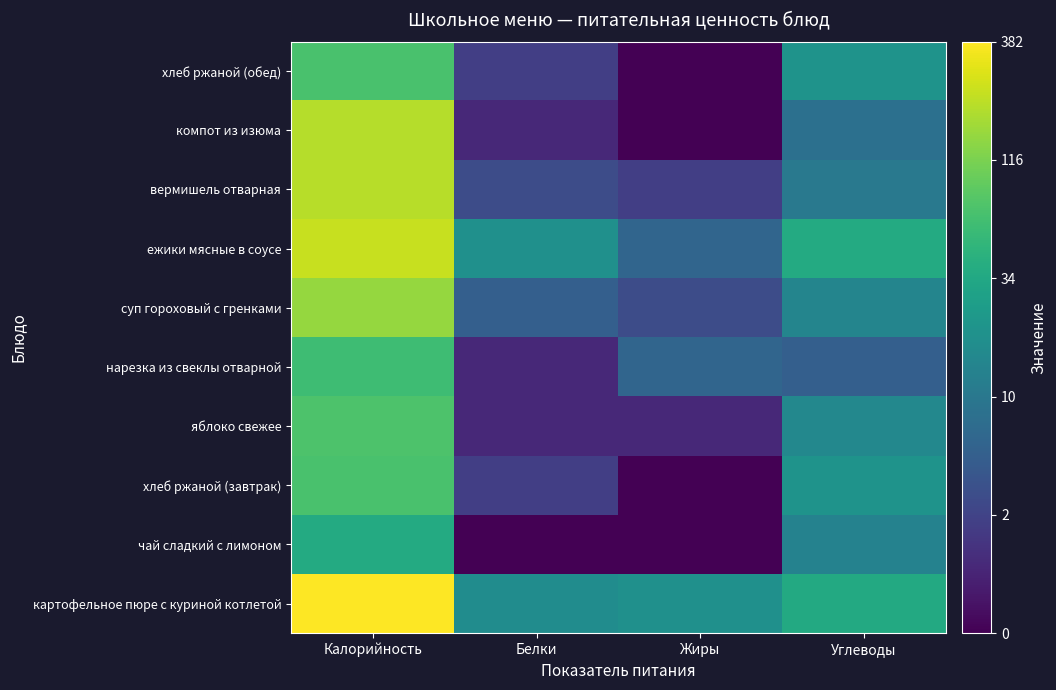

Which label corresponds to the smallest value in the chart?

Белки